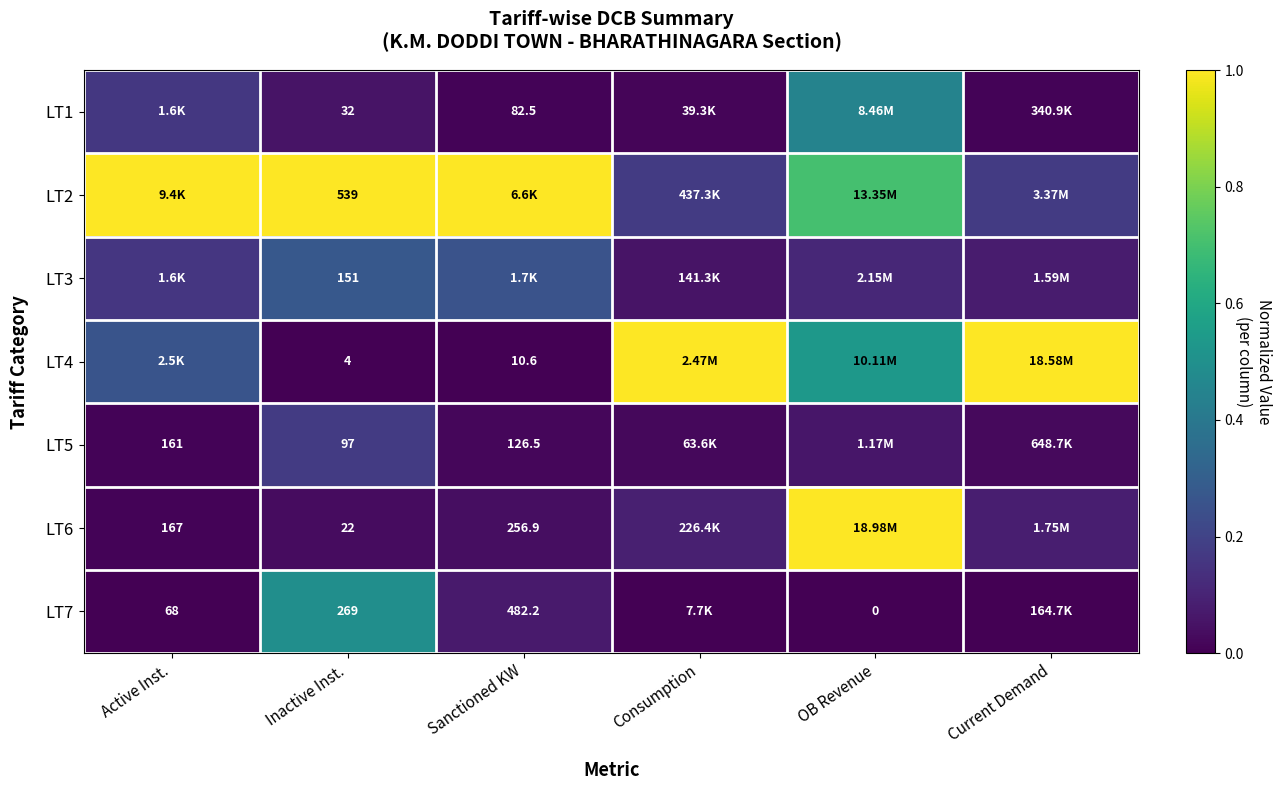

Is the value of LT5 at Inactive Inst. greater than the value of LT7 at Sanctioned KW?

No